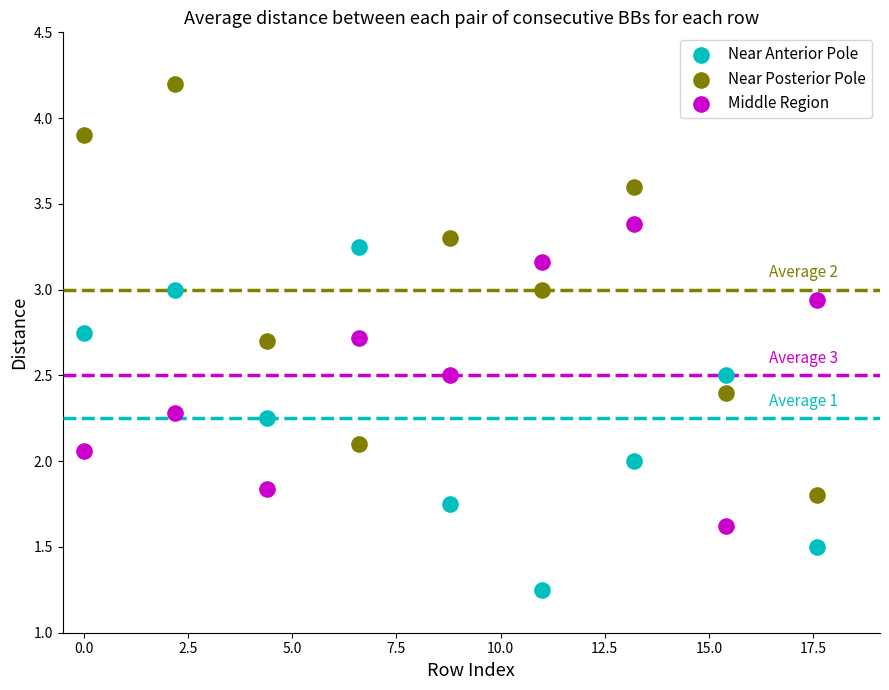

What are all the series names shown in the legend?

Near Anterior Pole, Near Posterior Pole, Middle Region